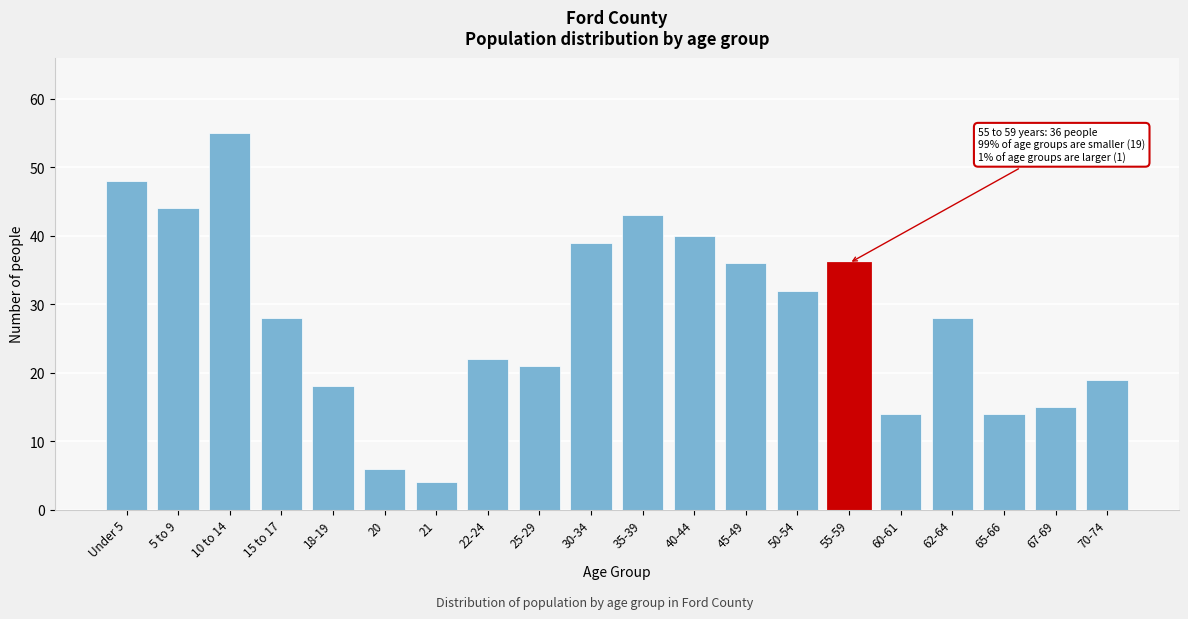

Reading left to right, what are all the values shown in this chart?

48	44	55	28	18	6	4	22	21	39	43	40	36	32	36	14	28	14	15	19